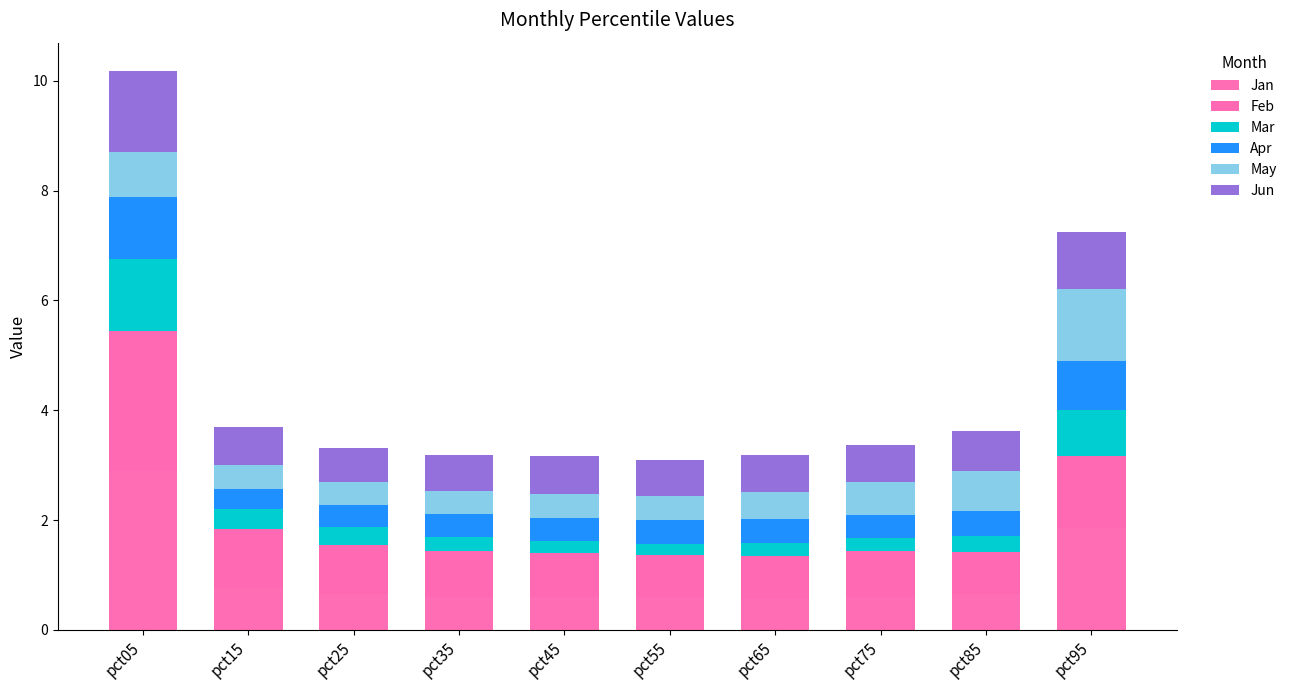

What is the difference between the maximum and second lowest values in the Feb series?

1.8